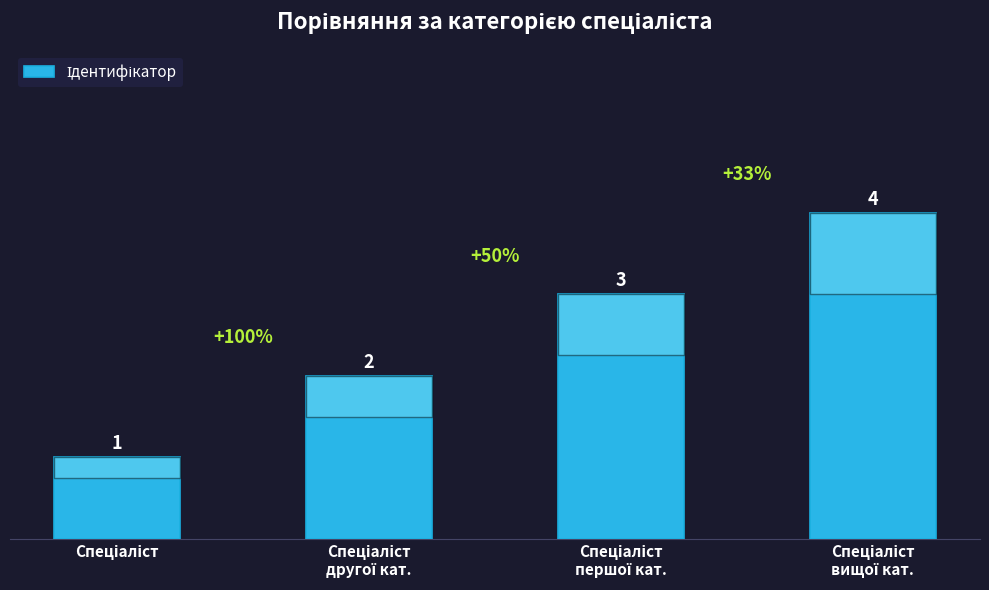

How many bars are there in total?

4